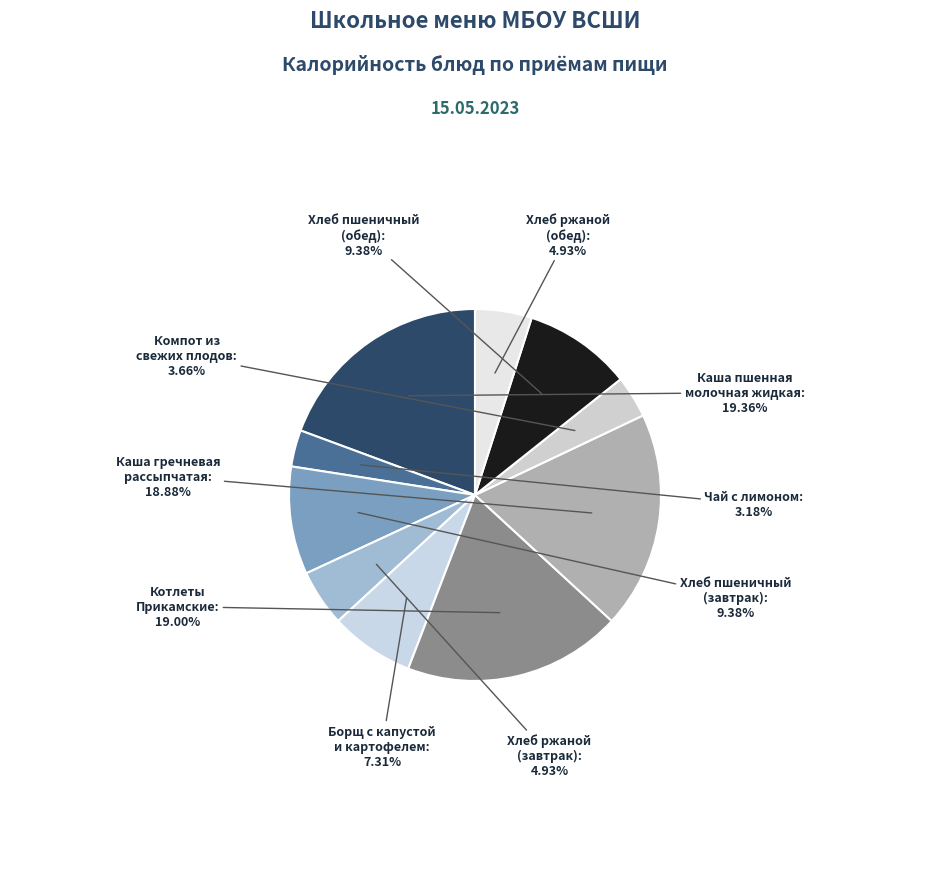

Approximately how many times larger is the value at Компот из свежих плодов compared to Хлеб ржаной (завтрак)?

0.7